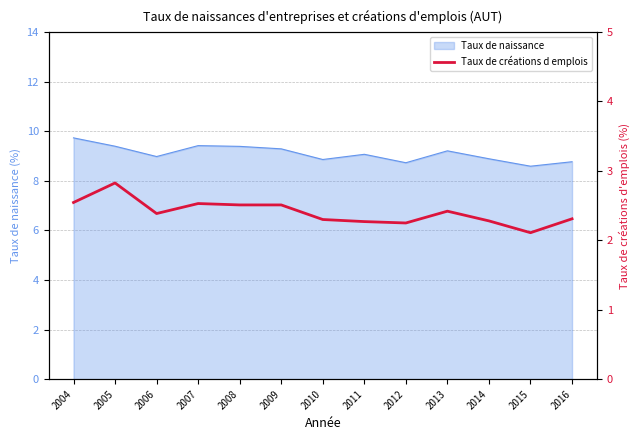

At which label does Taux de naissance reach its peak?

2004